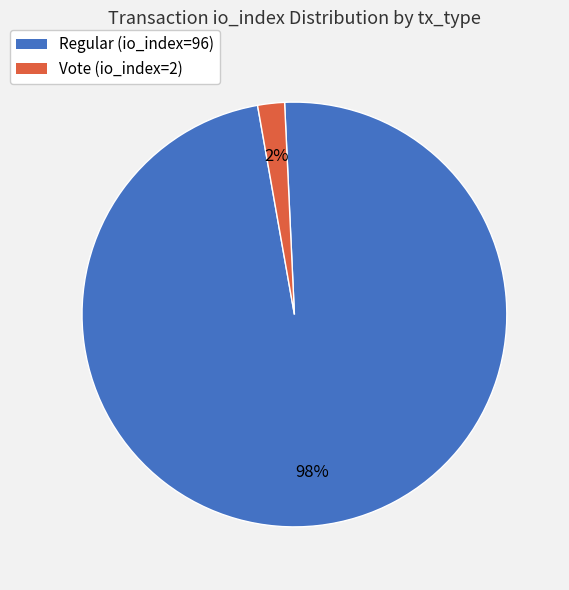

How many segments does this pie chart have?

2